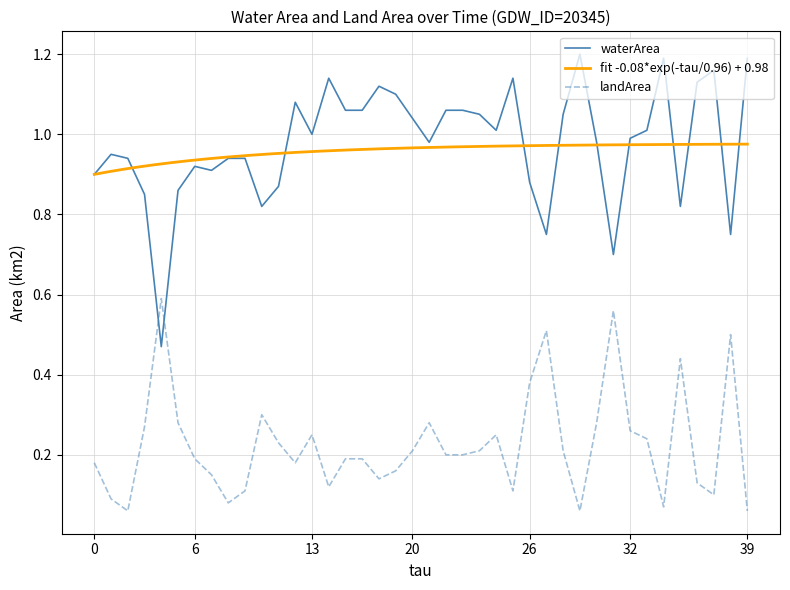

Is it true that waterArea equals 0.9 at 0?

True